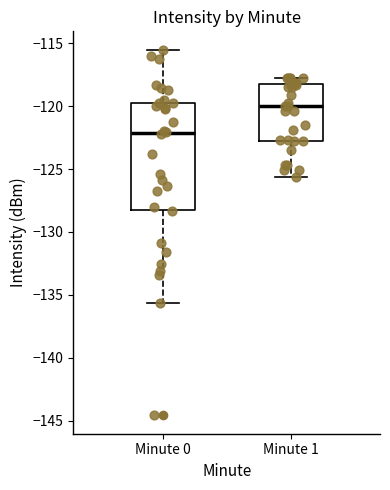

Comparing the boxes themselves (not the whiskers), which one is the tallest?

Minute 0